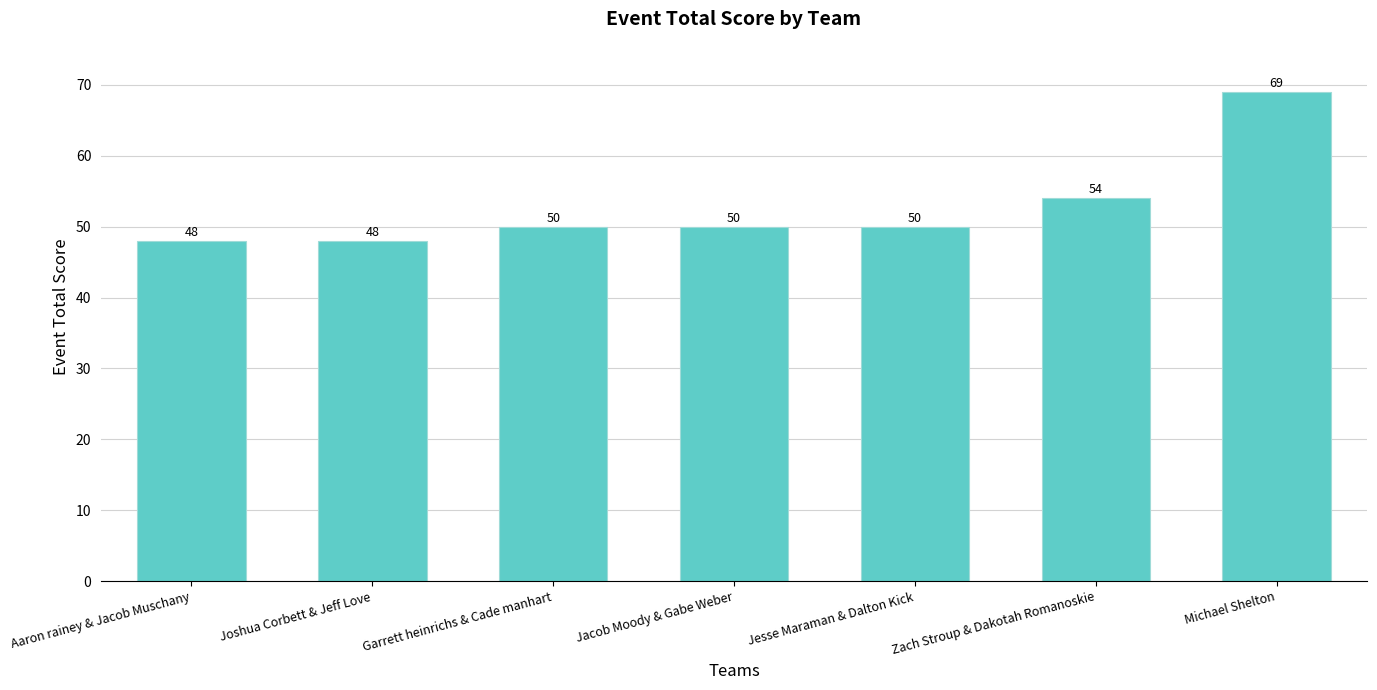

Does the chart contain stacked bars?

No